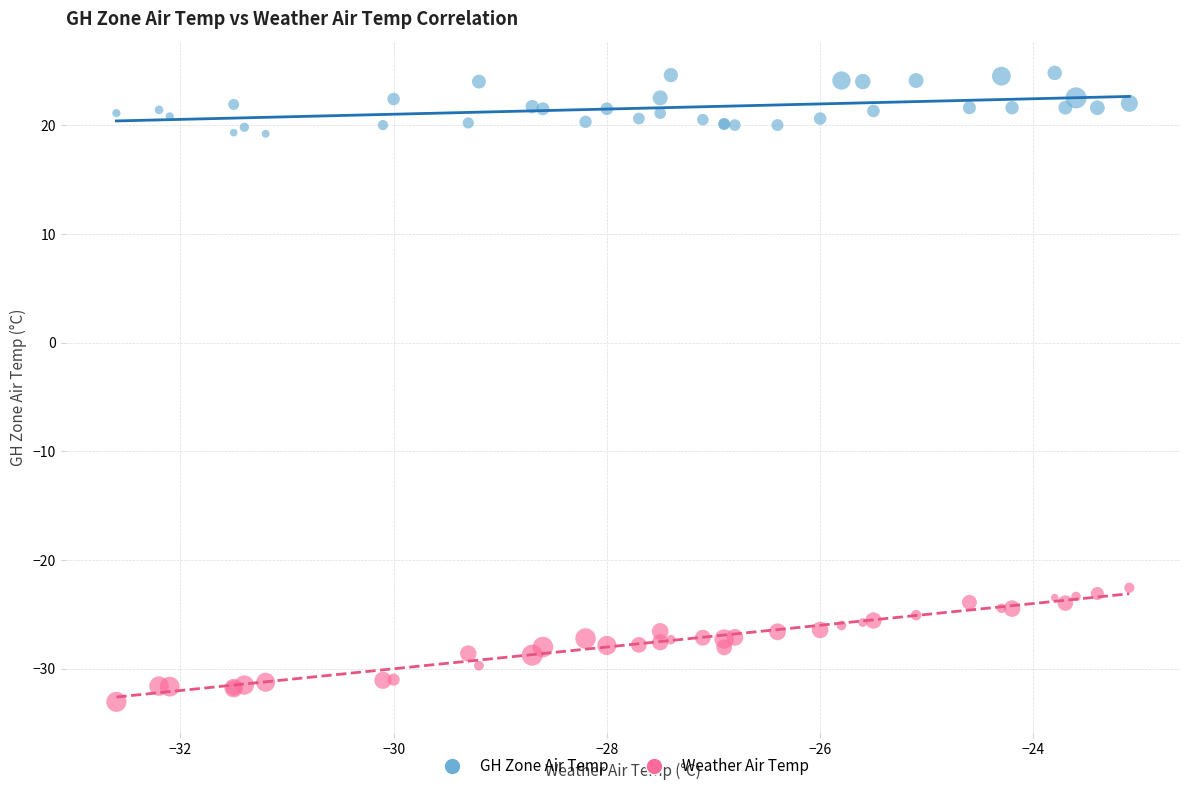

Which series contains the highest Y value?

GH Zone Air Temp